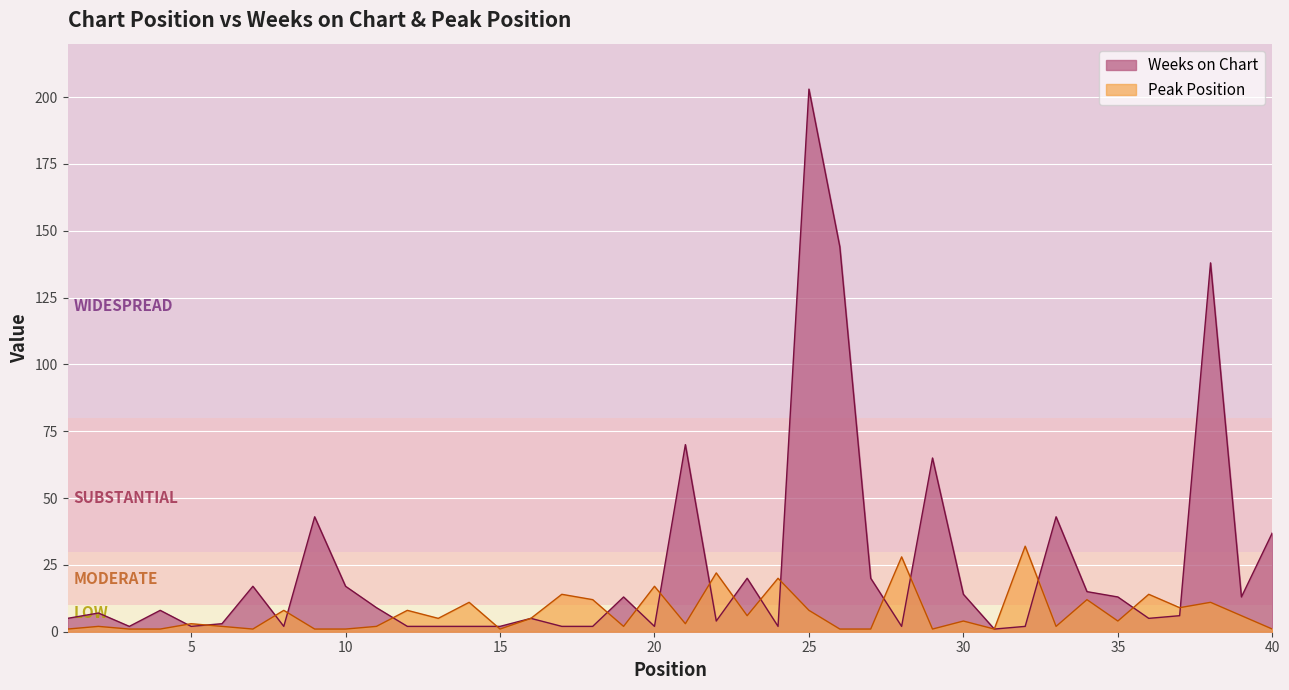

What is the sum of all Peak Position values?

284